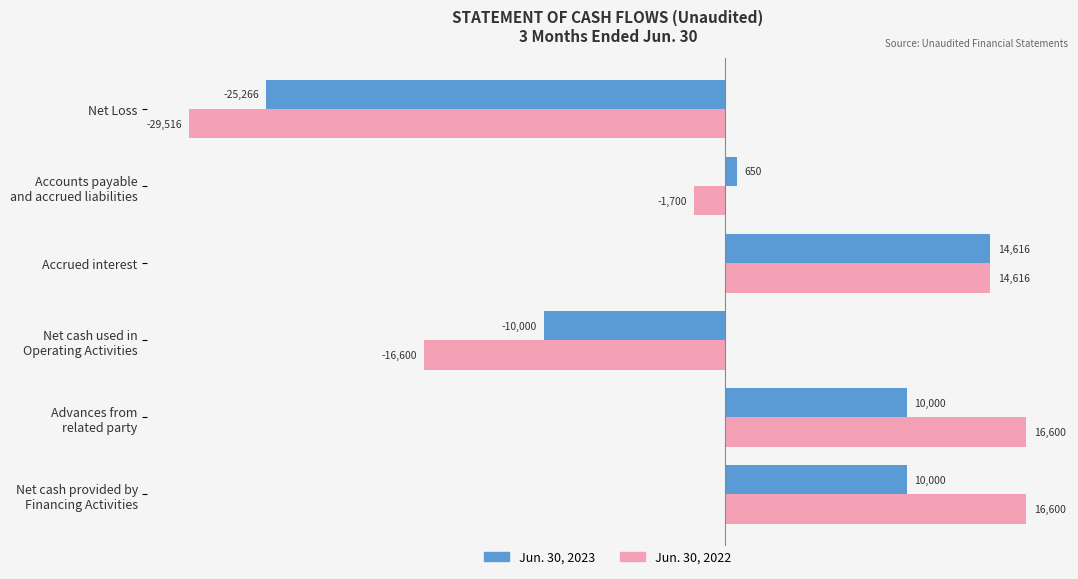

The Jun. 30, 2022 series shows -29516 at Net Loss. True or false?

True